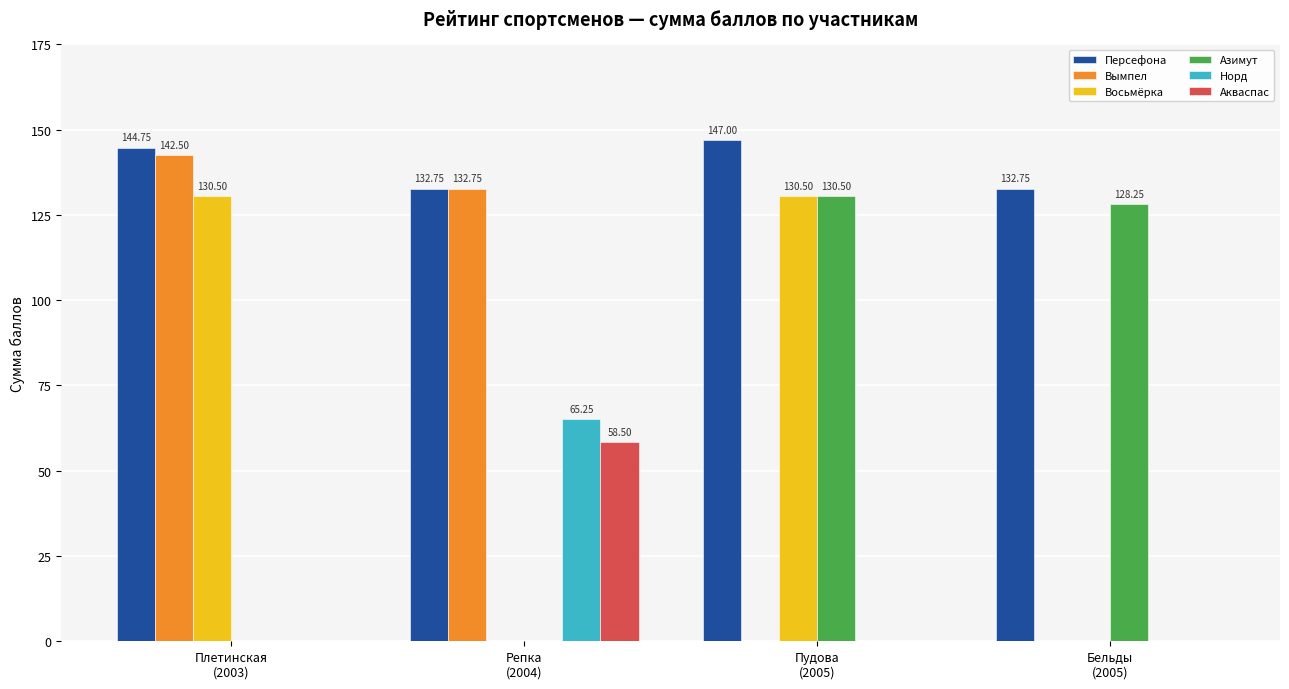

Is it true that Восьмёрка equals -40.4 at Репка
(2004)?

False